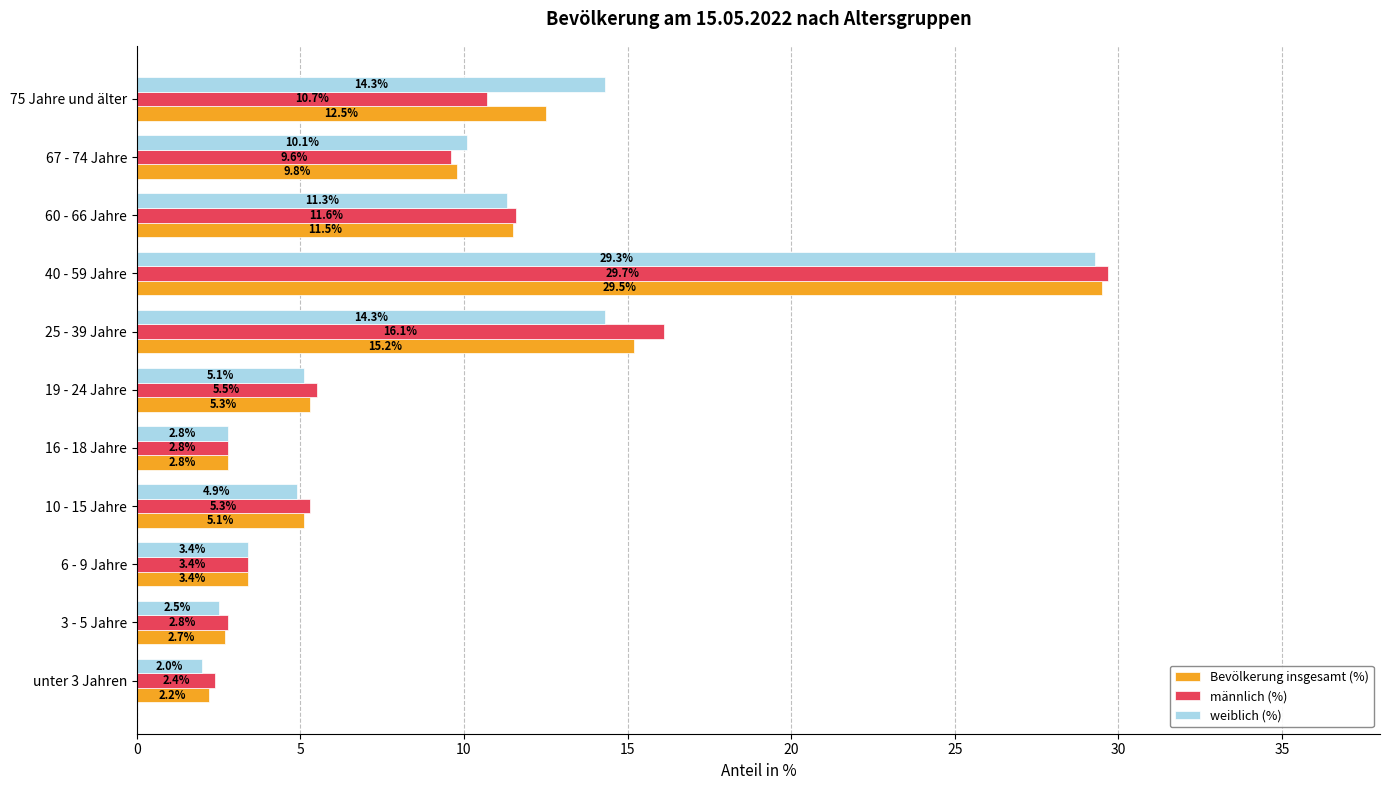

At which category does the chart reach its peak across all series?

40 - 59 Jahre